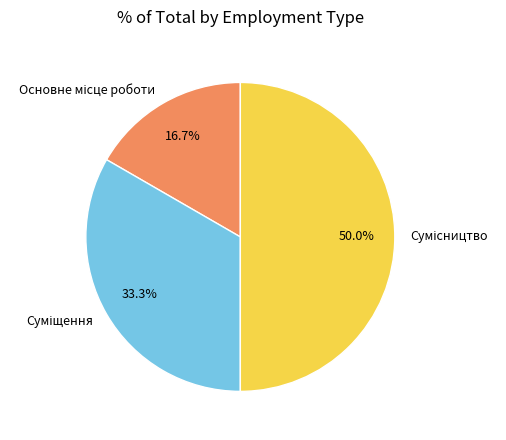

How many segments does this pie chart have?

3